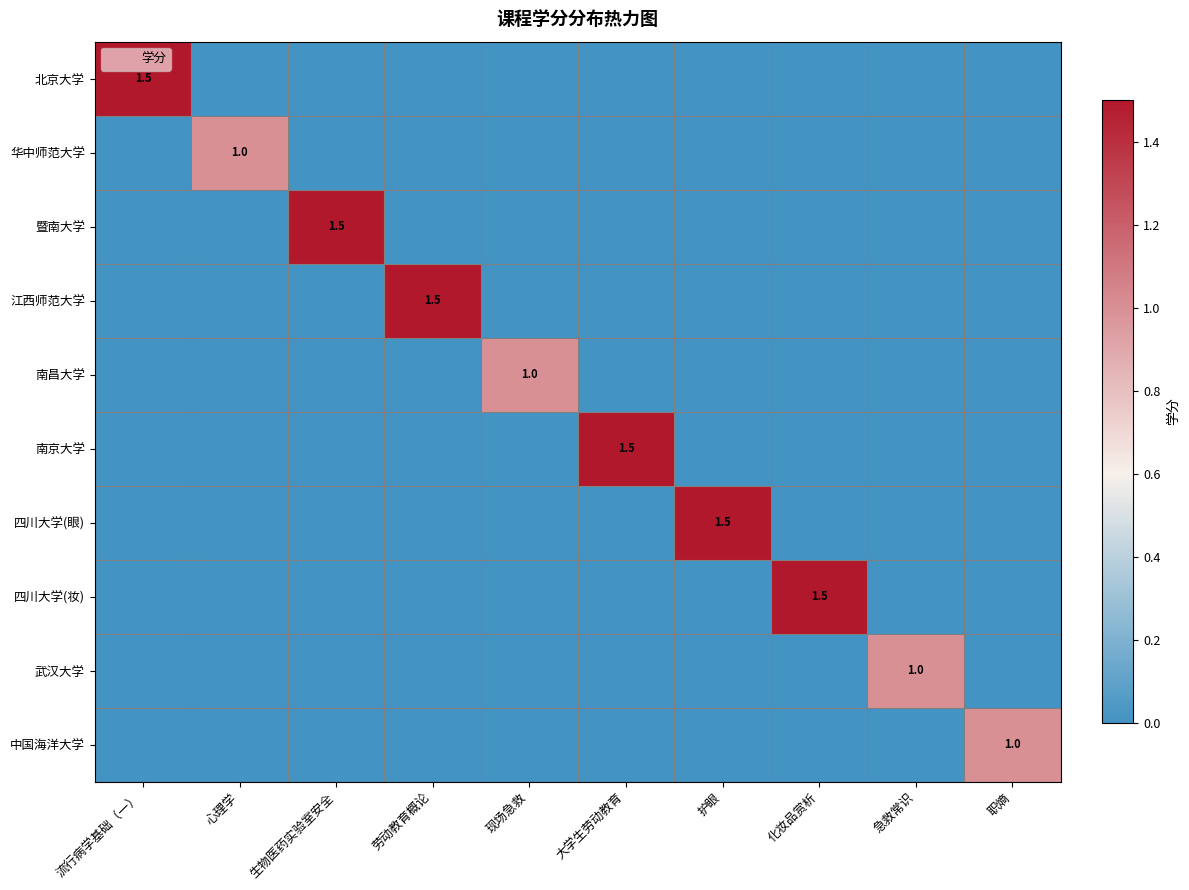

What is the spread (max minus min) of values at 大学生劳动教育?

1.5